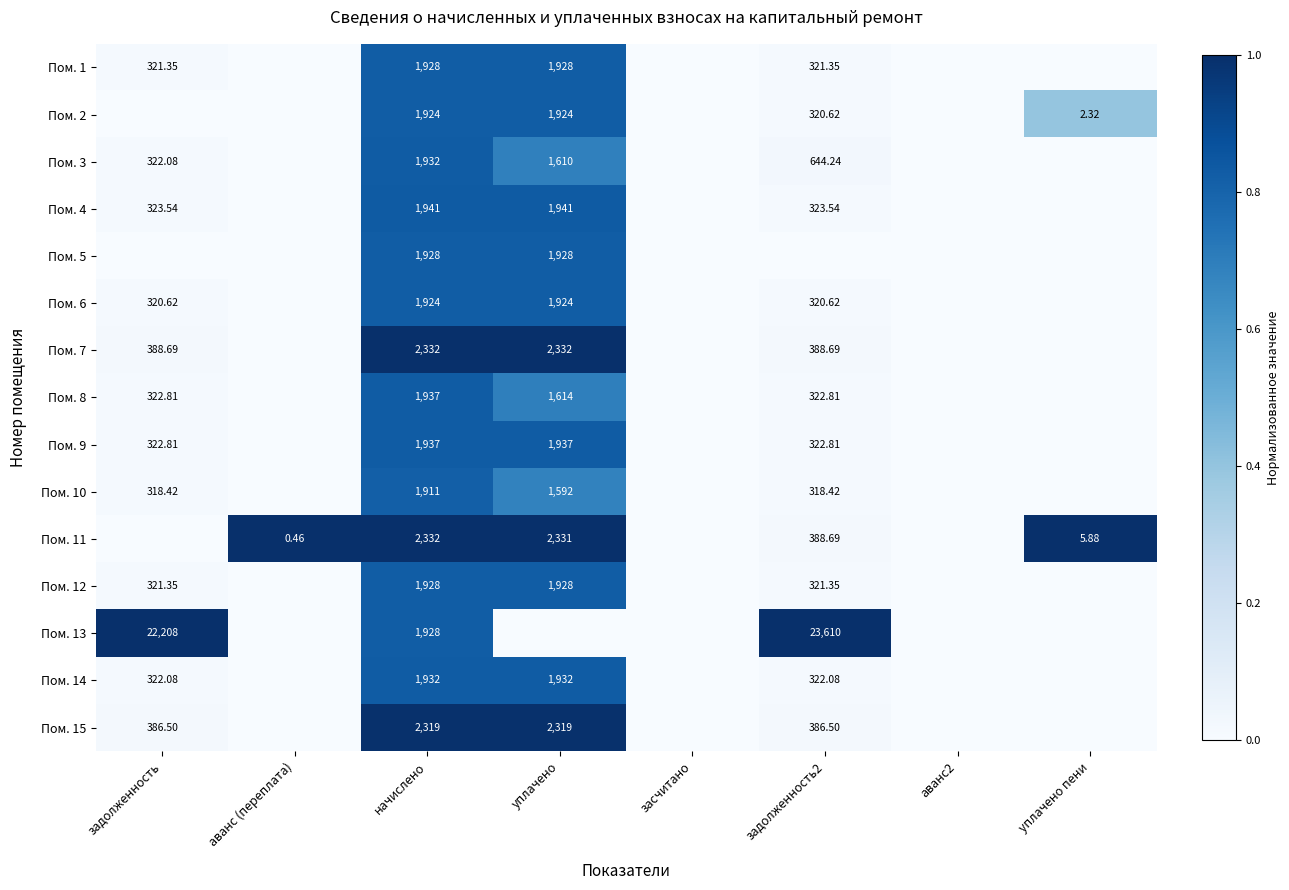

Between аванс (переплата) and уплачено, which series saw the biggest shift?

Пом. 7